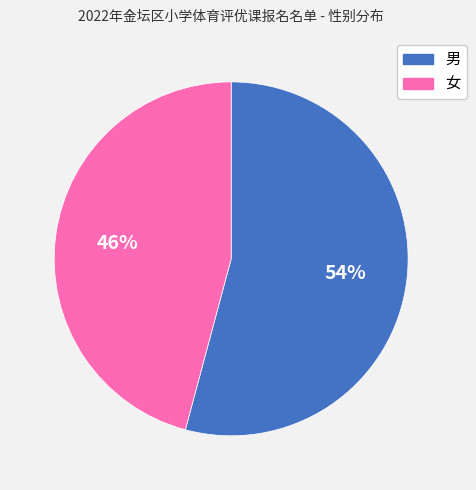

What percentage is the 女 slice, to the nearest percent?

46%